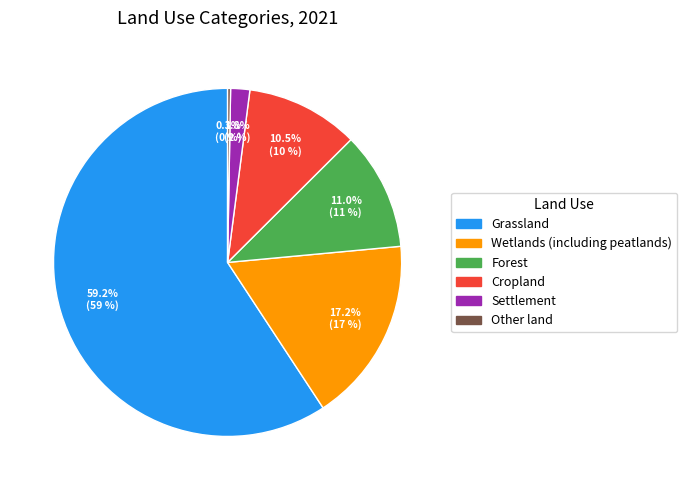

To the nearest percent, what is the combined percentage of Forest and Grassland?

70%